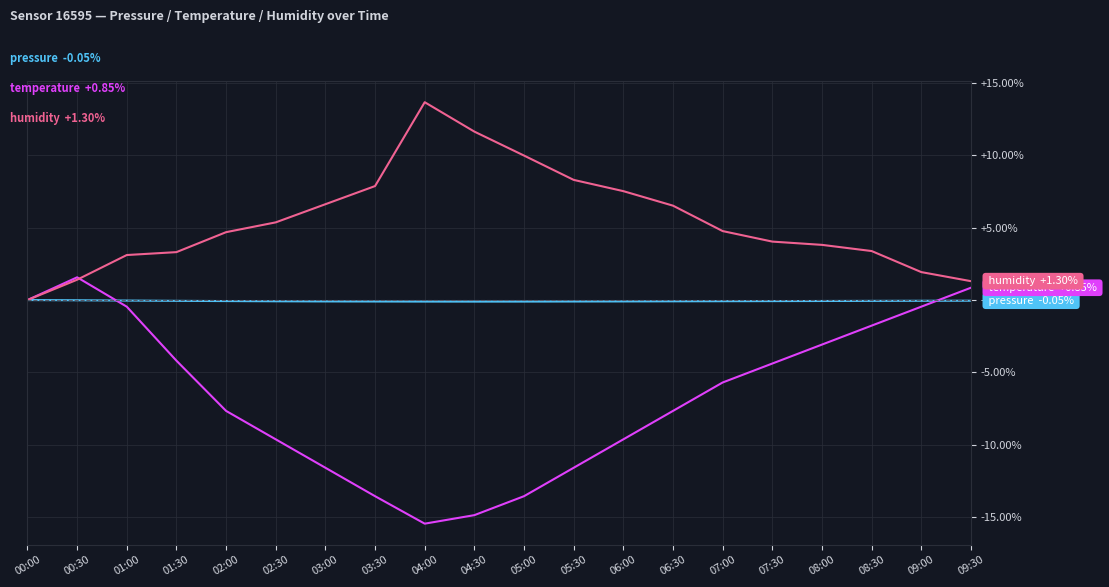

What is the maximum value shown in the chart?

13.7